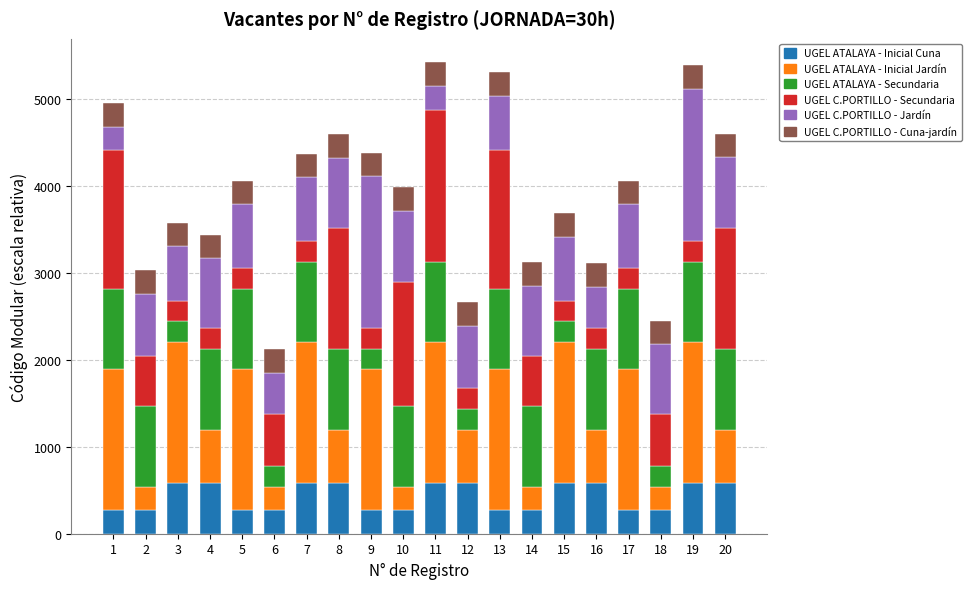

What is the highest value of the UGEL ATALAYA - Inicial Cuna series?

584.4